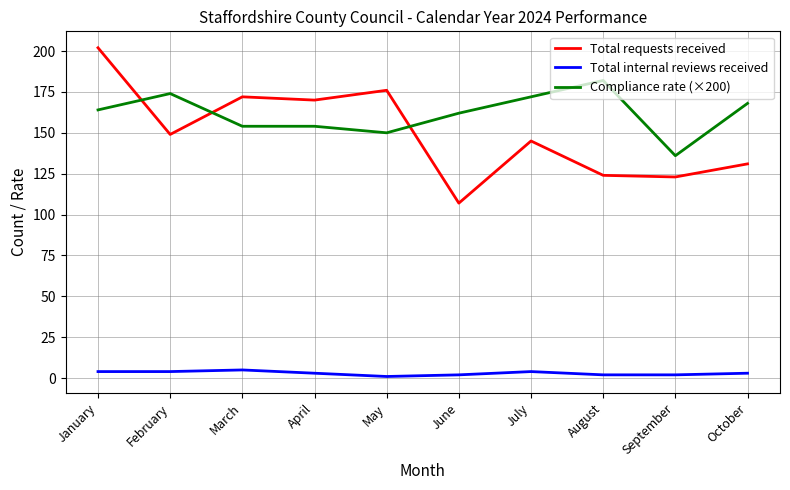

Is it true that Total requests received equals 124 at August?

True